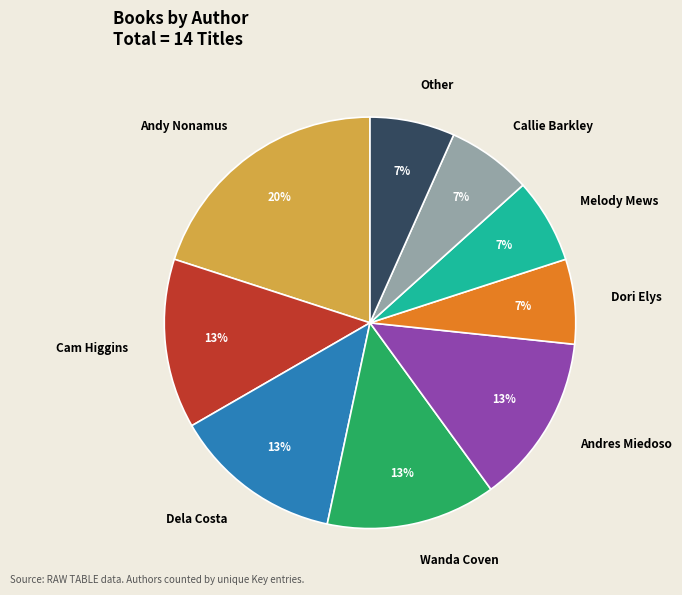

Does Andy Nonamus represent more than half of the total?

No